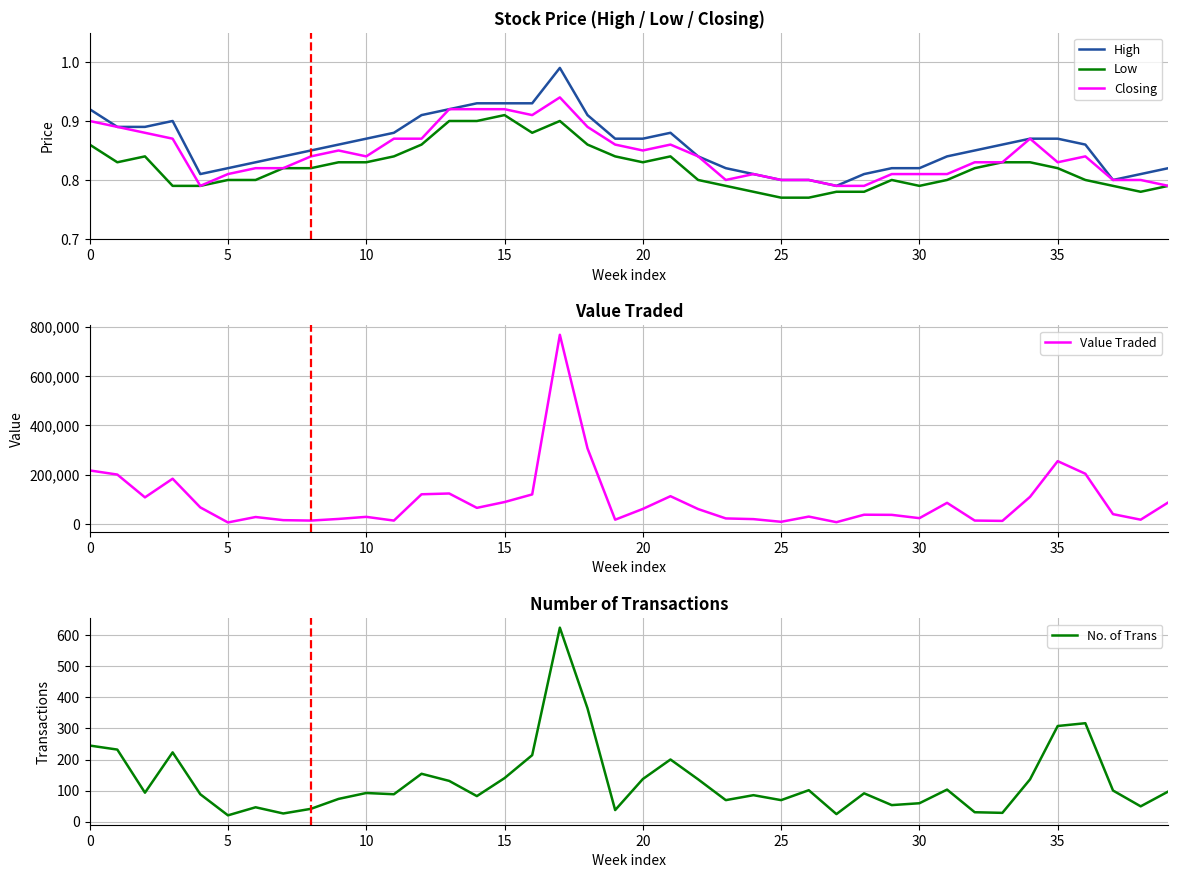

Which series has the largest total across all categories?

Value Traded